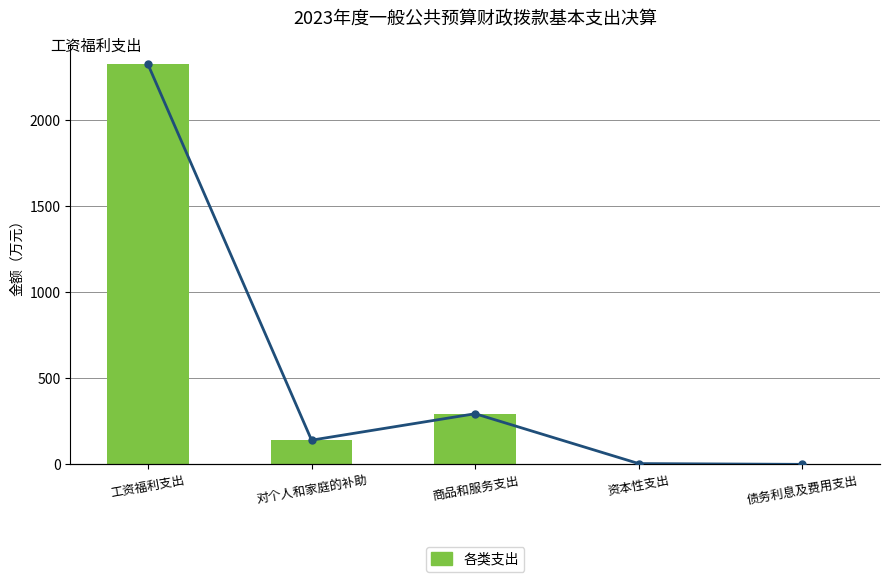

The value of 各类支出 at 对个人和家庭的补助 is 215.0. True or false?

False